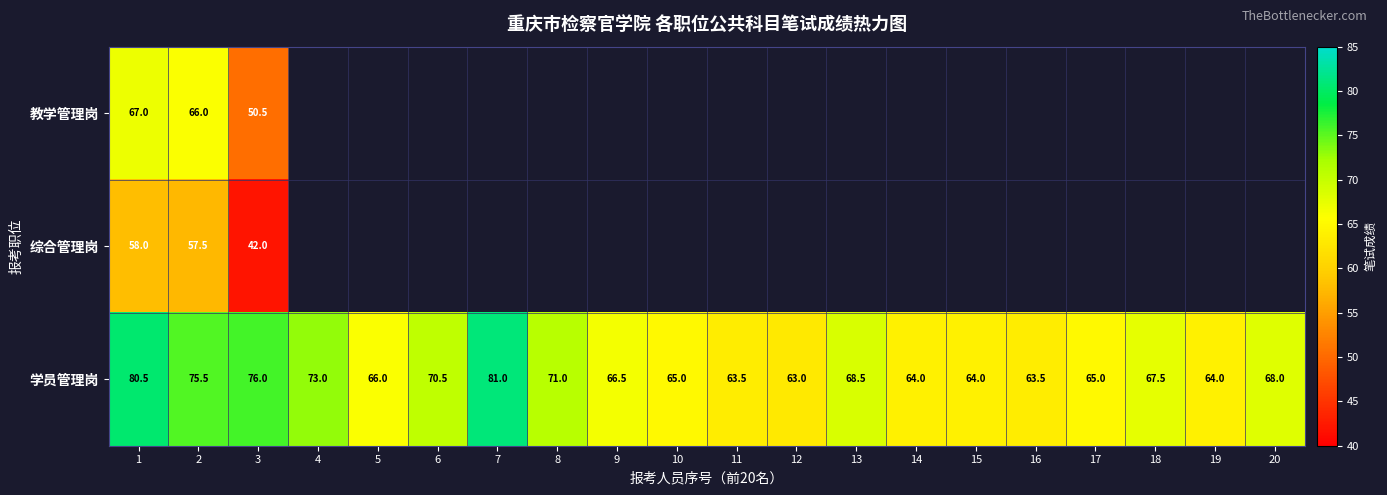

What is the spread (max minus min) of values at 3?

34.0